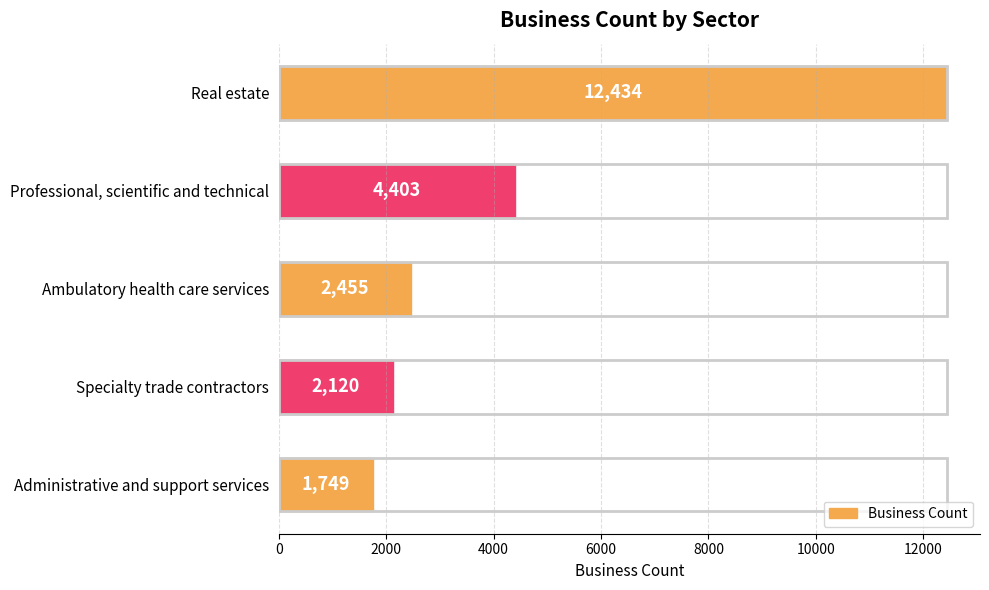

Between Administrative and support services and Real estate, which is larger?

Real estate